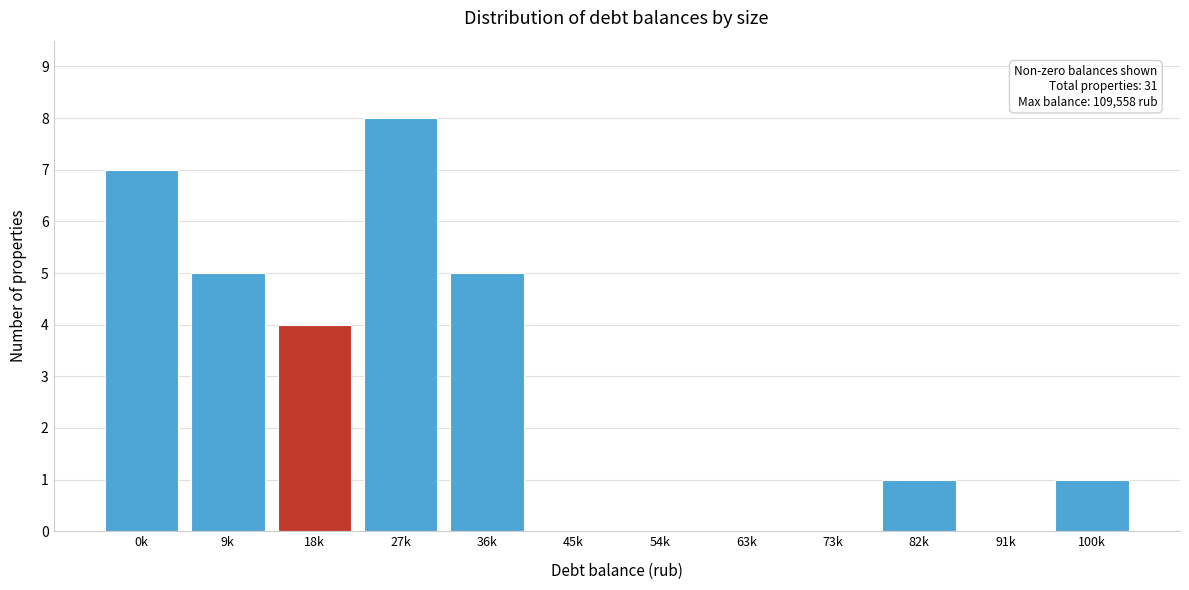

Reading right to left, list all the values displayed in this chart.

100k=1	91k=0	82k=1	73k=0	63k=0	54k=0	45k=0	36k=5	27k=8	18k=4	9k=5	0k=7